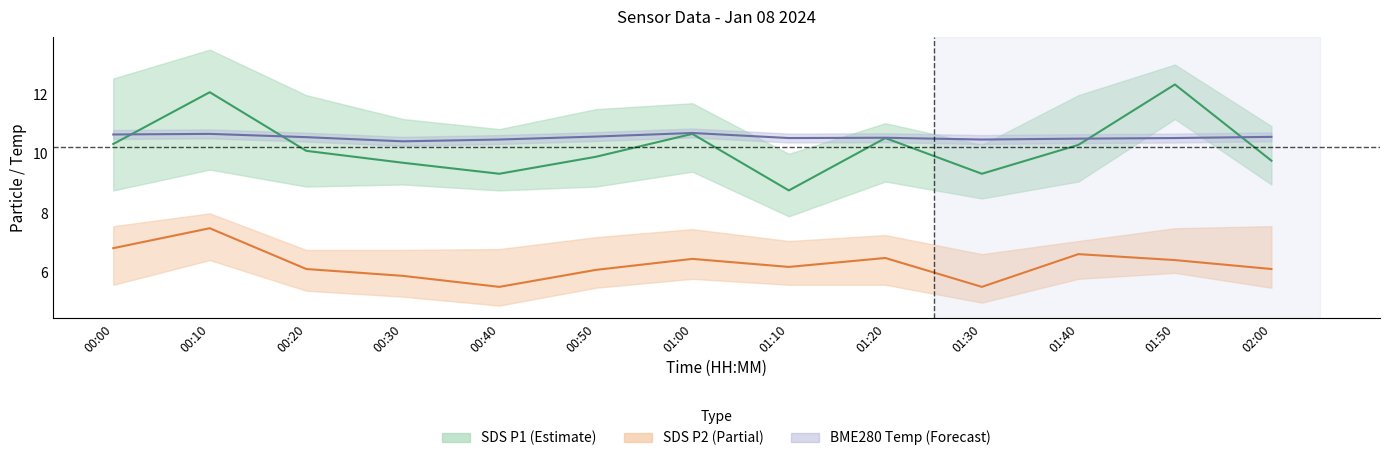

Reading left to right, list all the values displayed in this chart.

SDS_P1: 10.3	12.1	10.1	9.7	9.3	9.9	10.7	8.8	10.5	9.3	10.3	12.3	9.8
SDS_P2: 6.8	7.5	6.1	5.9	5.5	6.1	6.5	6.2	6.5	5.5	6.6	6.4	6.1
BME280_temperature: 10.7	10.7	10.6	10.4	10.5	10.6	10.7	10.5	10.5	10.5	10.5	10.5	10.6